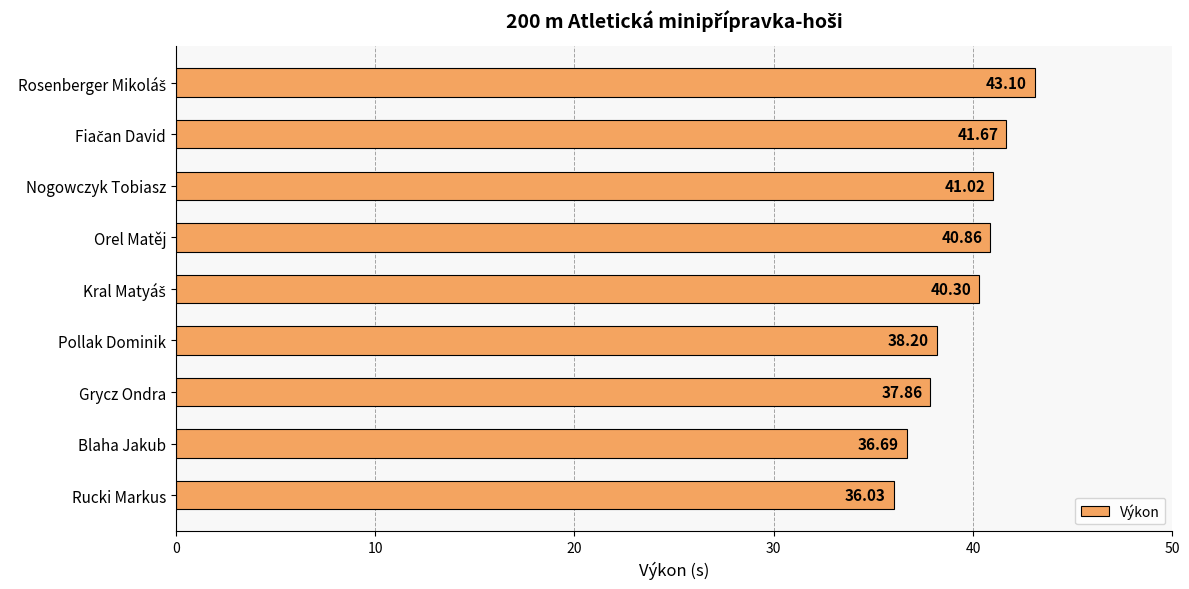

What is the average value?

39.5